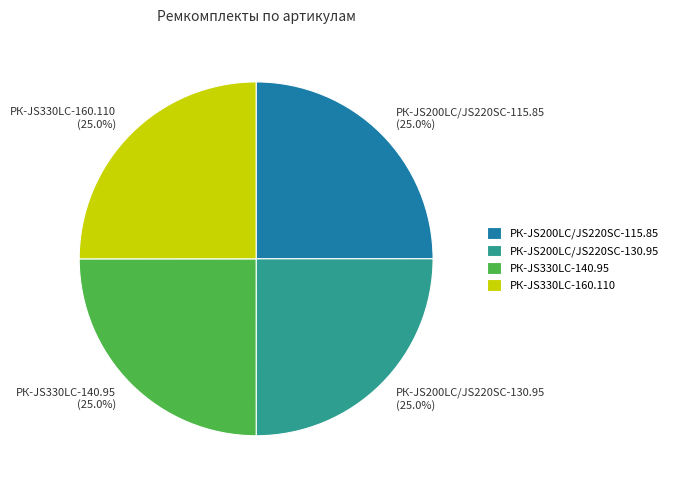

What is the ratio of the value at РК-JS330LC-160.110 to the value at РК-JS200LC/JS220SC-130.95?

1.0